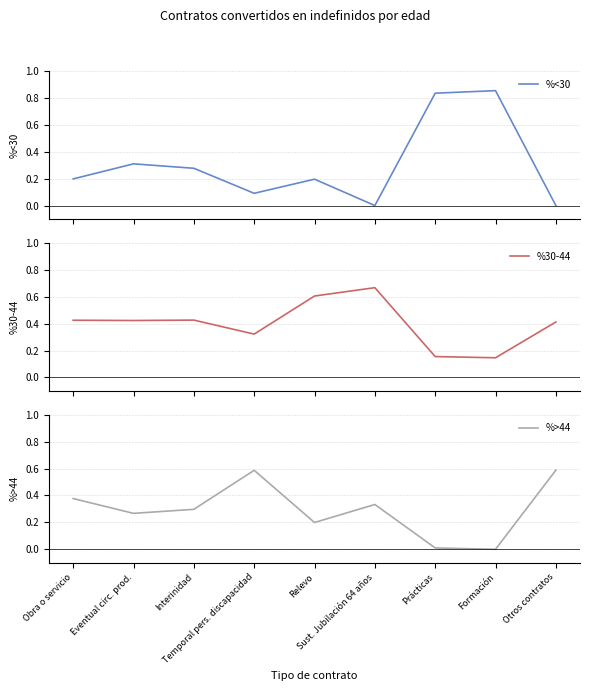

What is the label of the 4th point from the right?

Sust. Jubilación 64 años